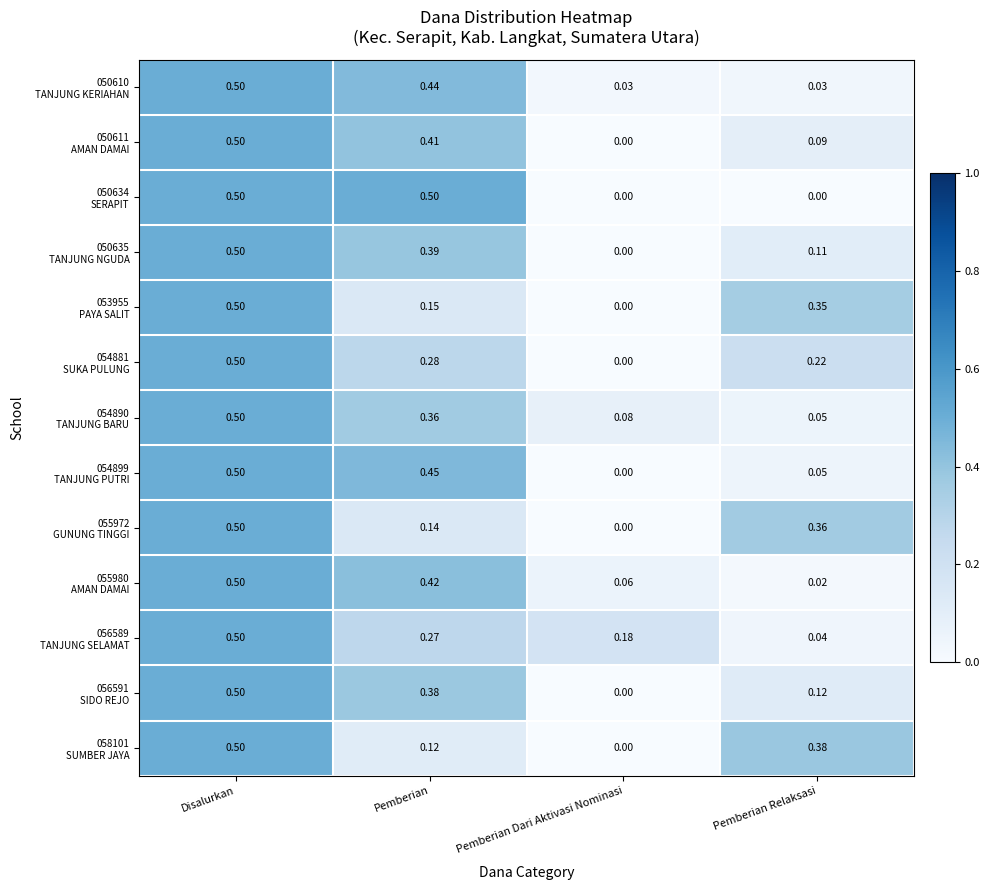

At which category is the sum across all series the highest?

Disalurkan